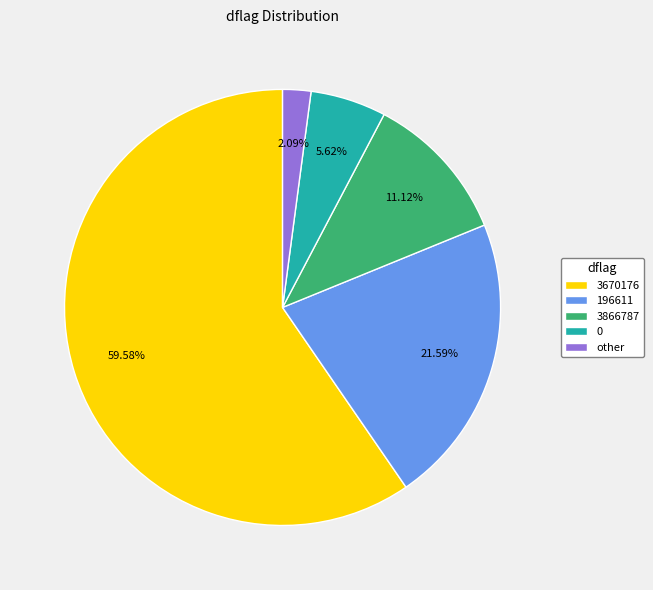

To the nearest percent, what is the average slice percentage?

20%